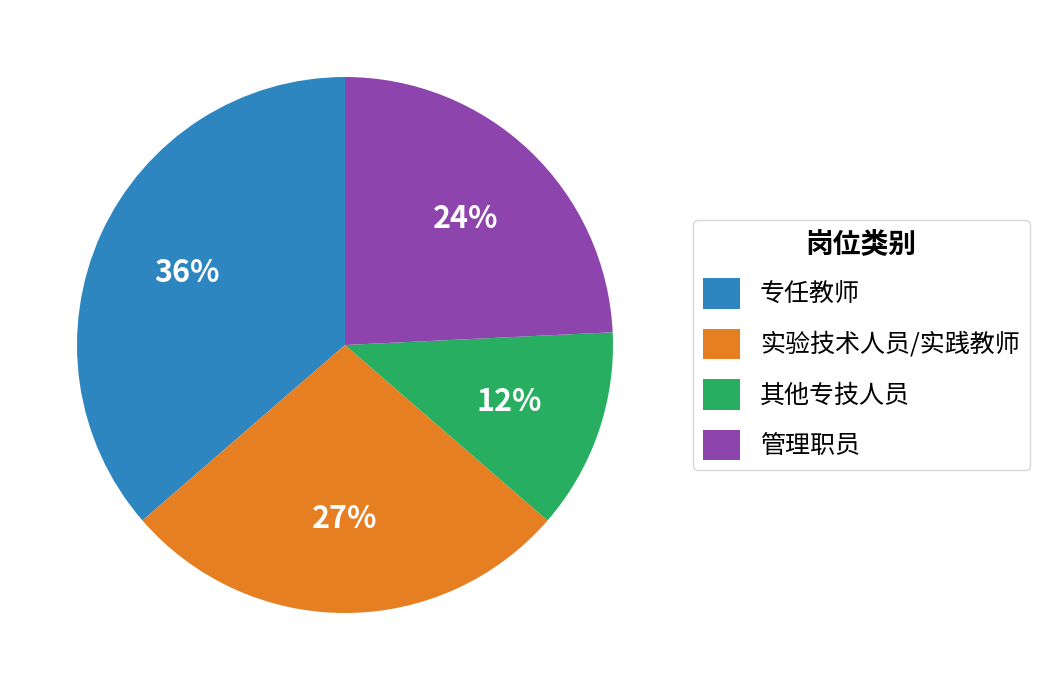

Is there a majority slice in this chart?

No